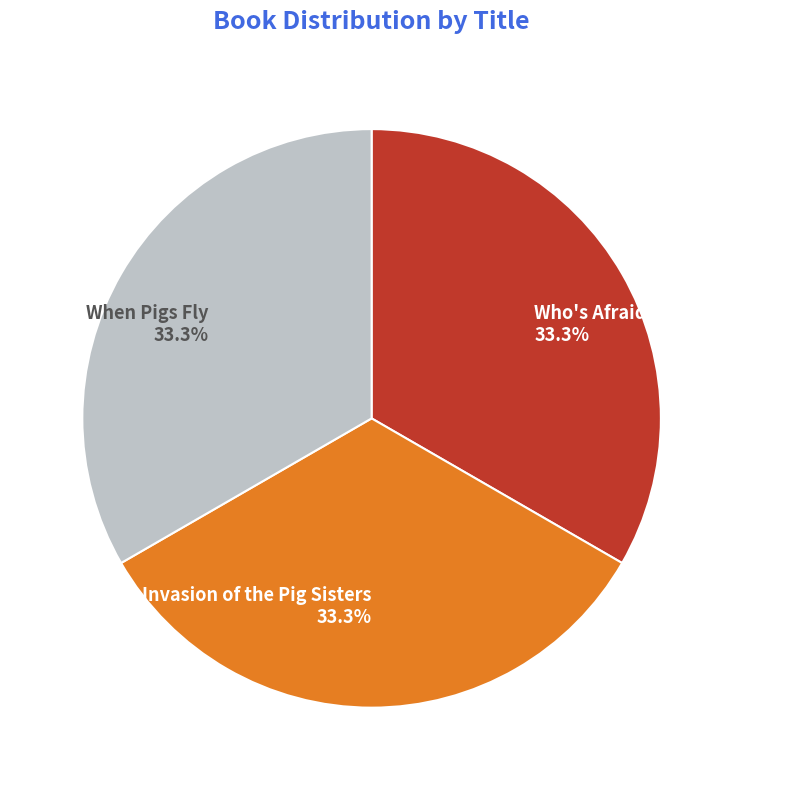

Approximately how many times larger is the value at Who's Afraid of Granny Wolf? compared to Invasion of the Pig Sisters?

1.0